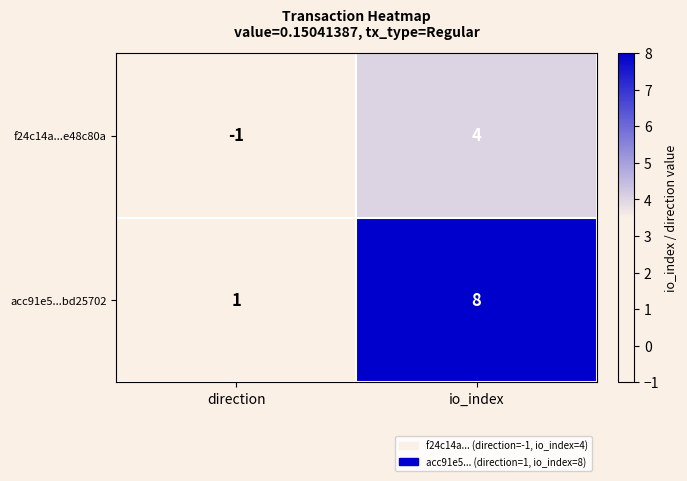

What is the difference between the acc91e5...bd25702 values at io_index and direction?

7